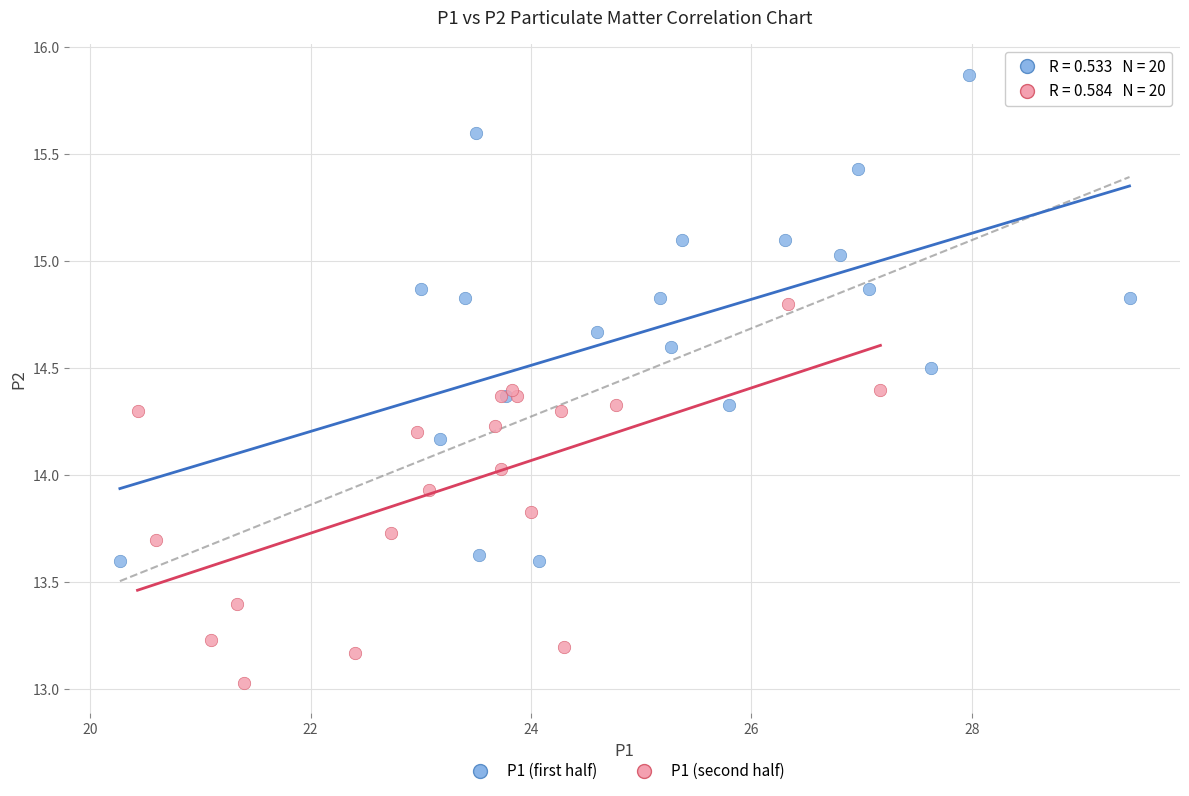

Which series contains the highest Y value?

P1 (first half)